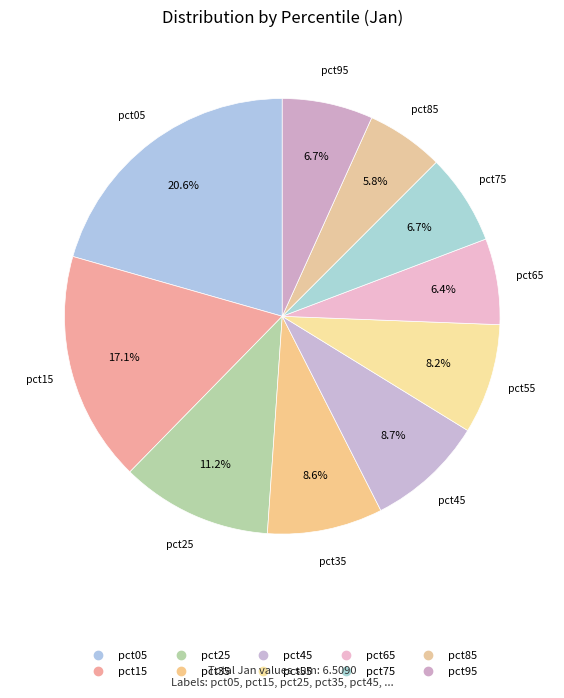

To the nearest percent, what percentage of the pie is pct15?

17%